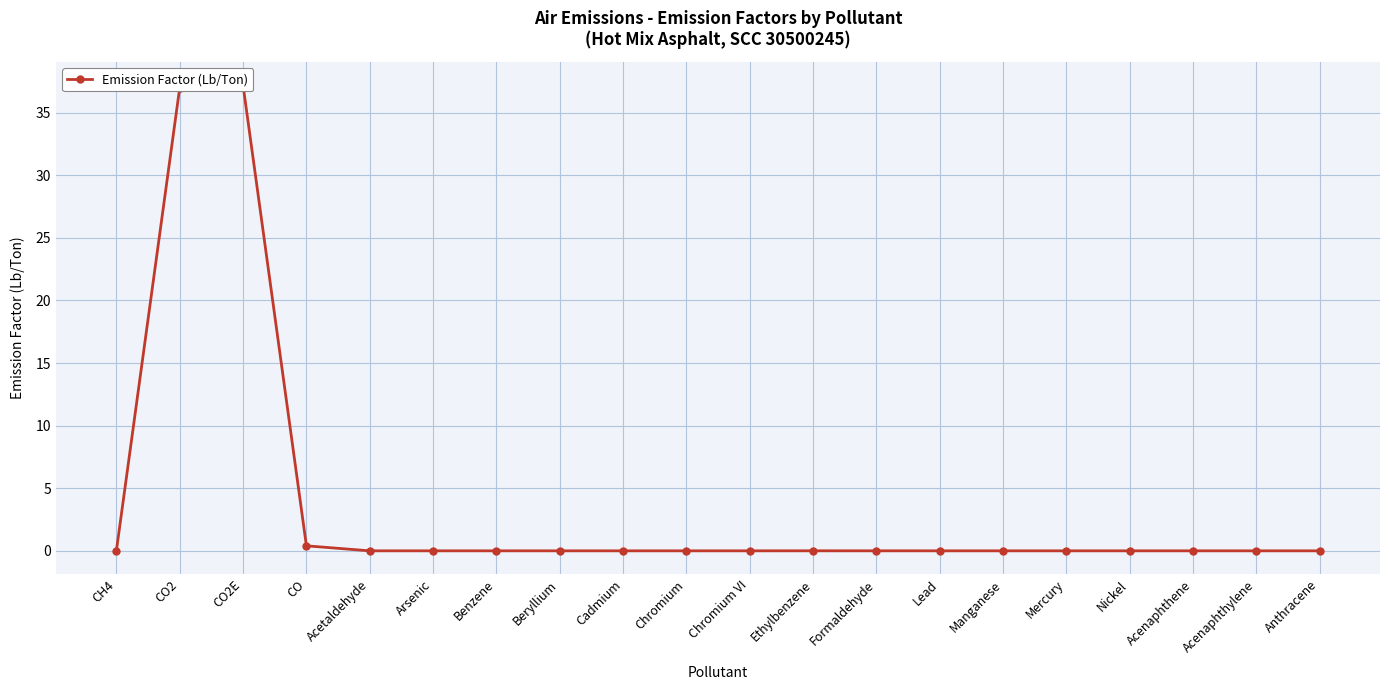

What is the maximum value shown in the chart?

37.2